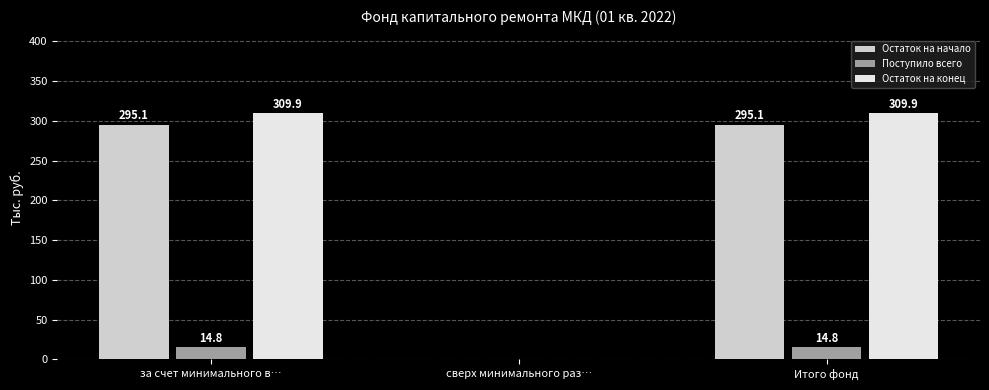

Reading left to right, extract all data points from this chart.

Остаток на начало: за счет минимального в…=295.1	сверх минимального раз…=0.0	Итого фонд=295.1
Поступило всего: за счет минимального в…=14.8	сверх минимального раз…=0.0	Итого фонд=14.8
Остаток на конец: за счет минимального в…=309.9	сверх минимального раз…=0.0	Итого фонд=309.9